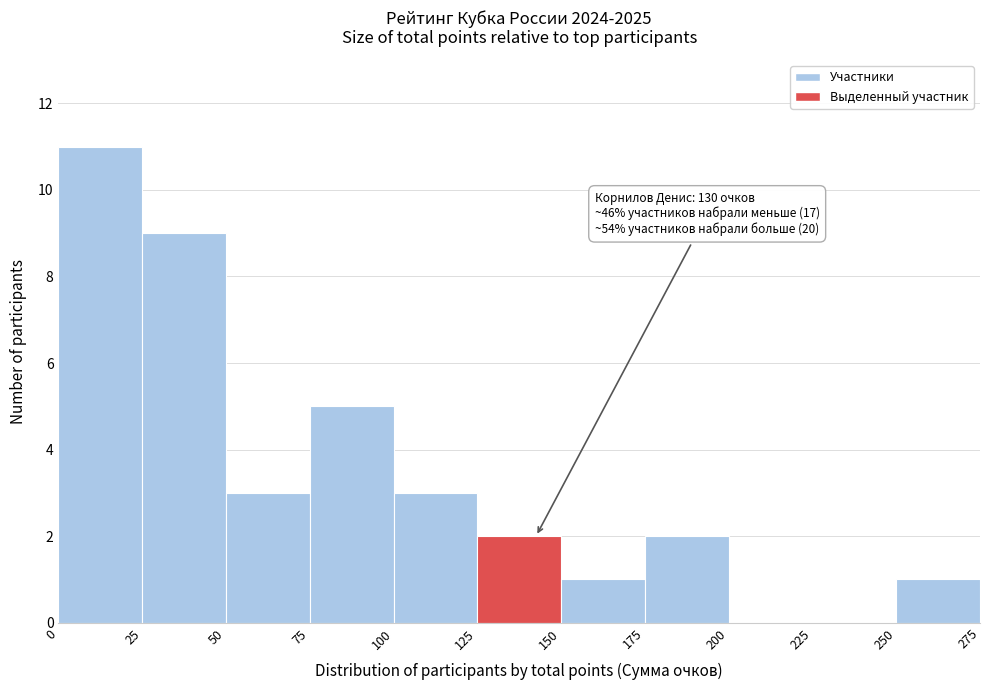

Which range on the x-axis has the tallest bar?

0 to 25